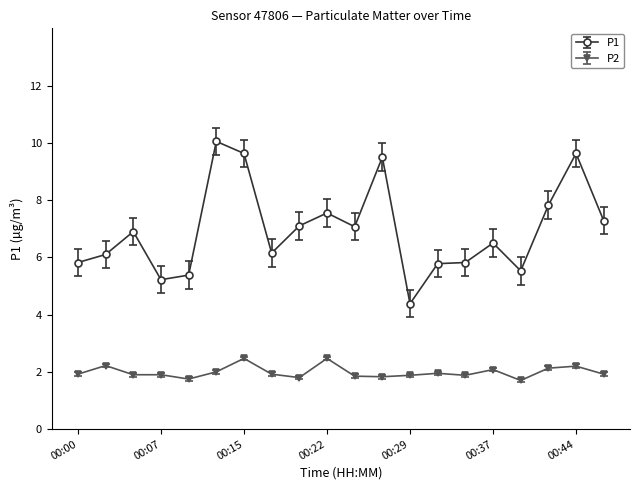

Rank the series by their average value, from highest to lowest.

P1, P2